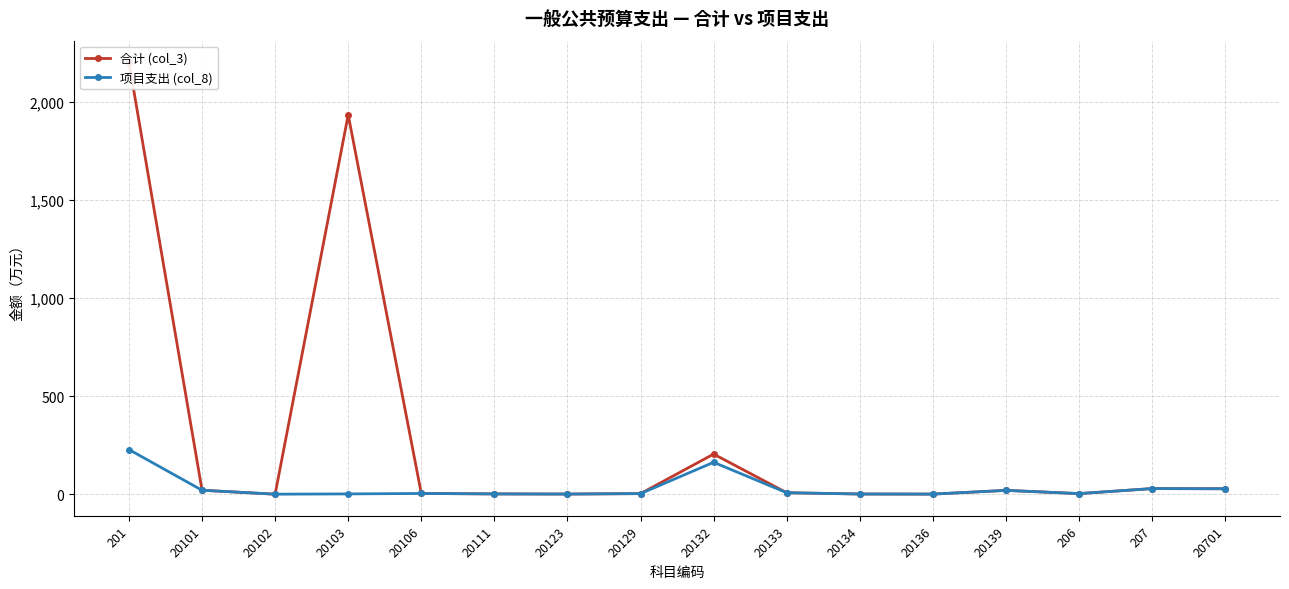

At how many categories does at least one series exceed 1305?

2